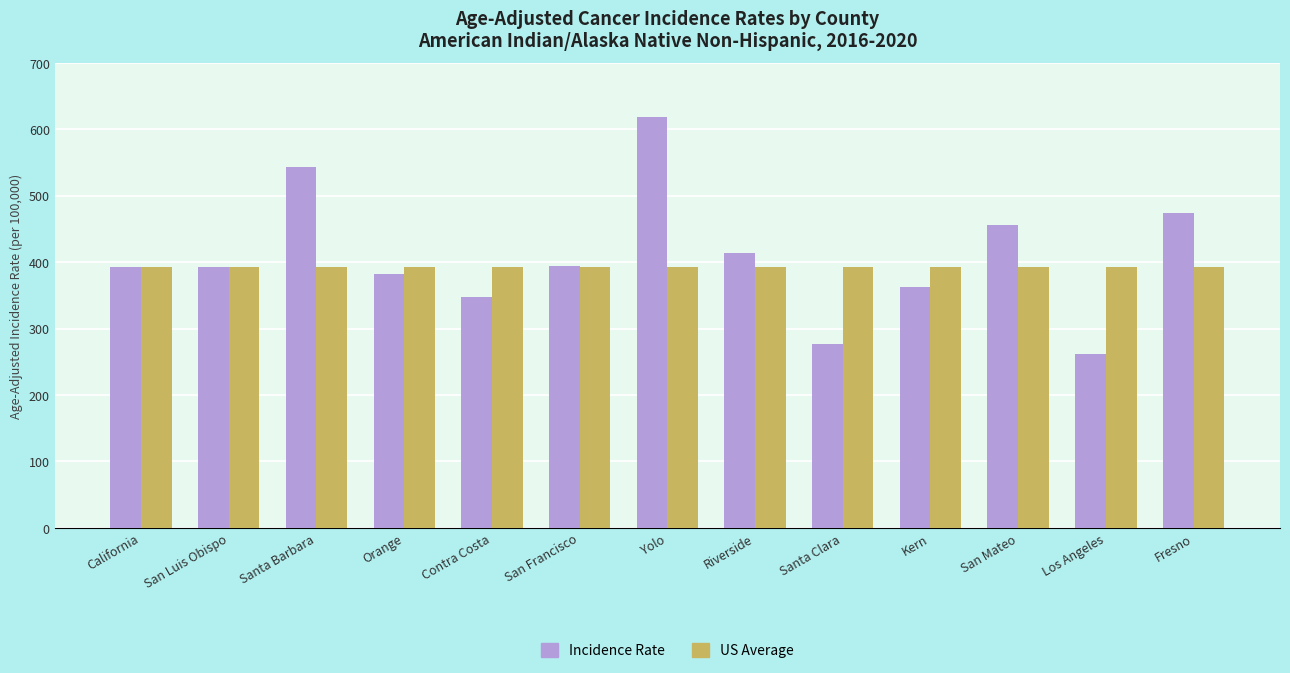

At which category does the chart reach its minimum across all series?

Los Angeles